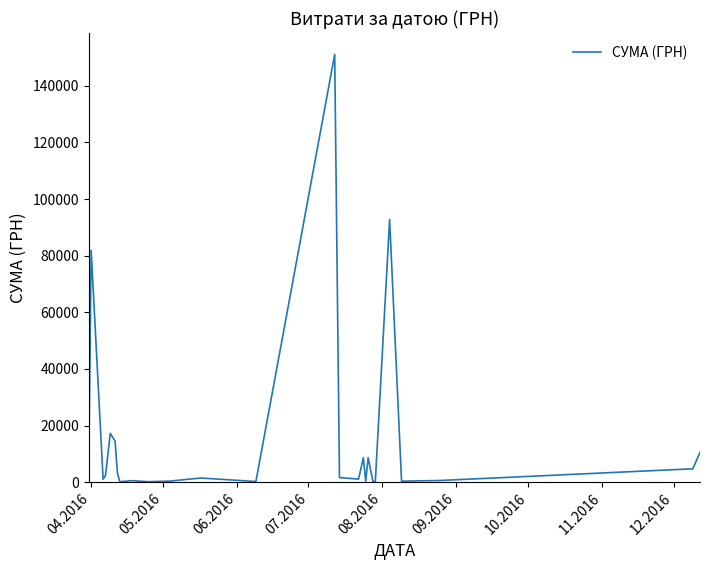

How many categories are shown in the chart?

26